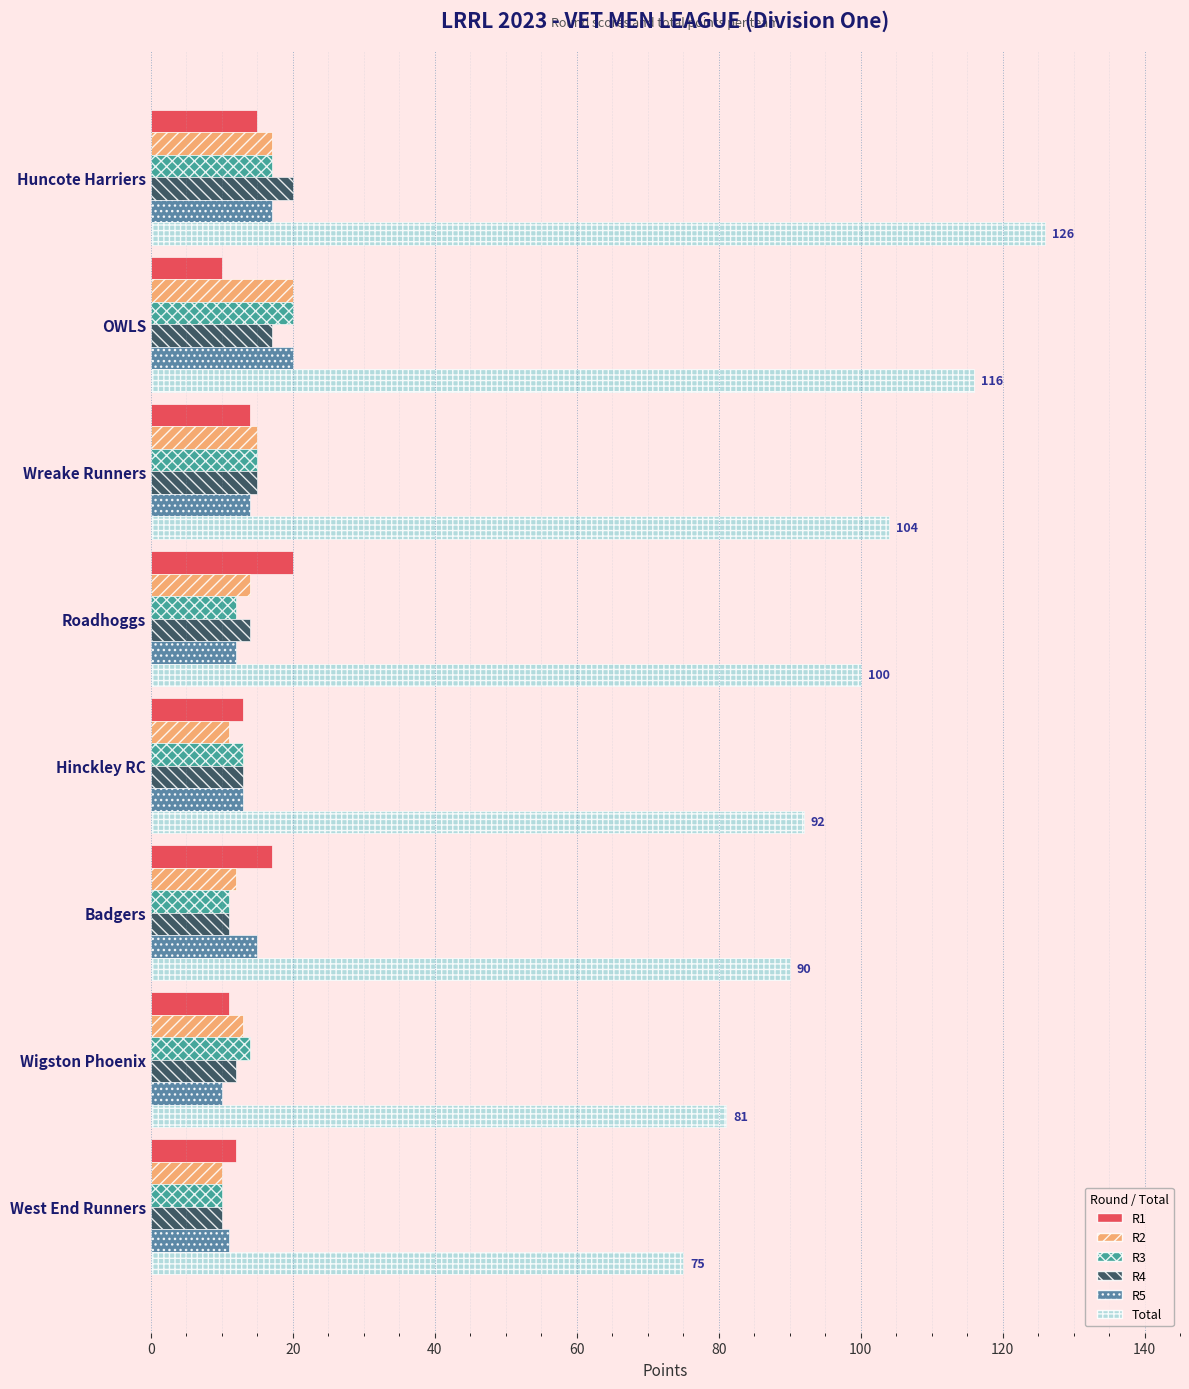

The R2 series shows 7 at Badgers. True or false?

False